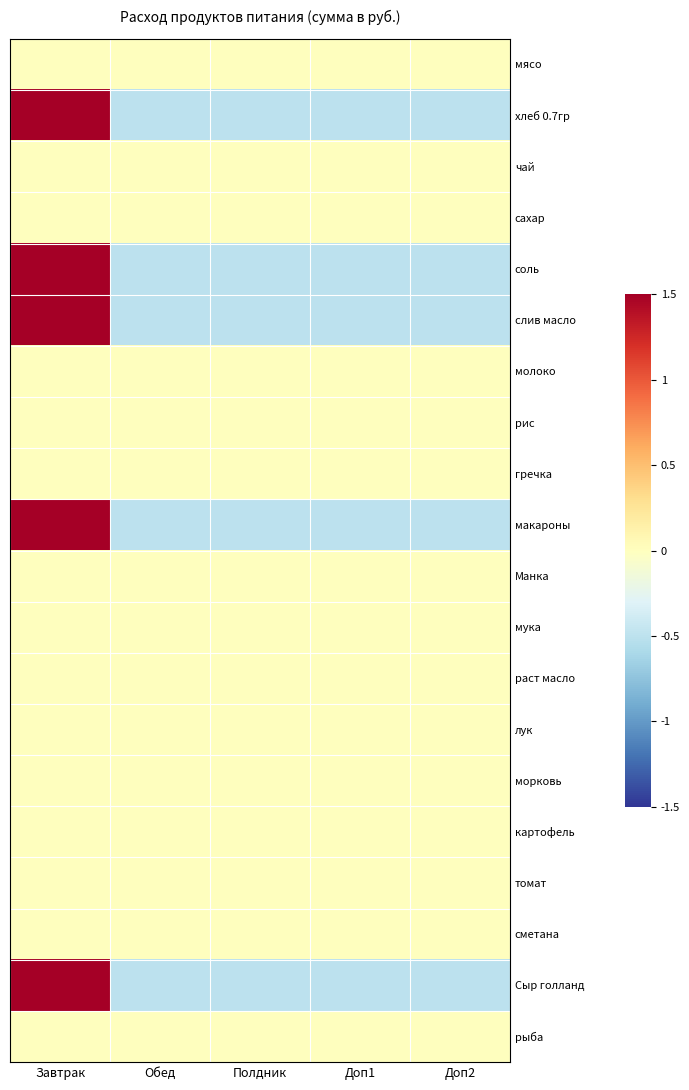

Rank the series by their maximum value, from highest to lowest.

хлеб 0.7гр, соль, слив масло, макароны, Сыр голланд, мясо, чай, сахар, молоко, рис, гречка, Манка, мука, раст масло, лук, морковь, картофель, томат, сметана, рыба